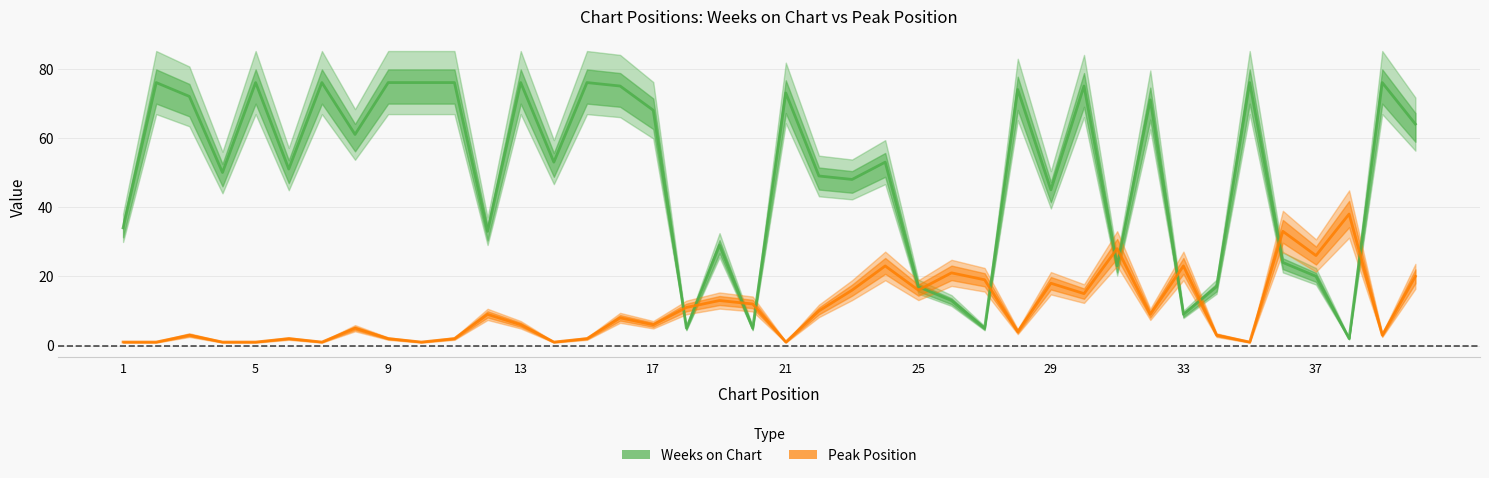

Which series has the largest range (max minus min)?

Weeks on Chart